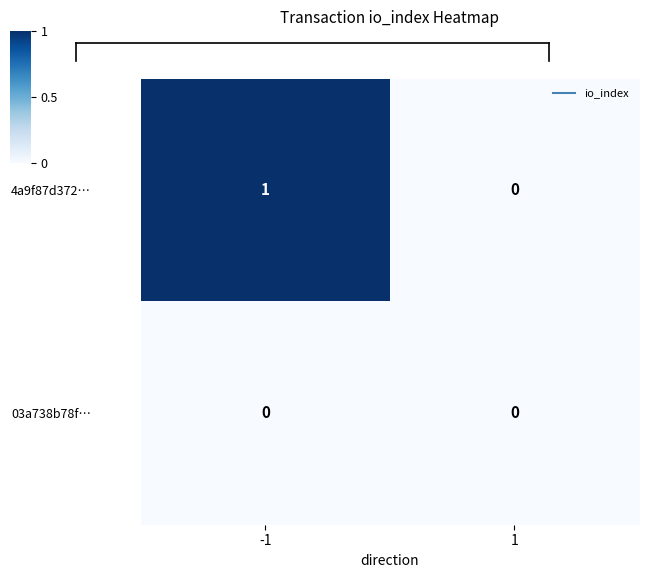

Is it true that 03a738b78f… equals 0 at -1?

True